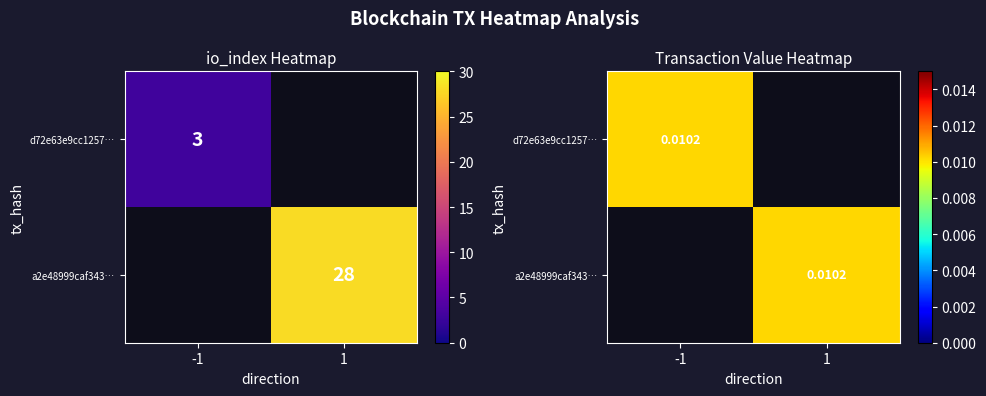

The a2e489999caf343951d540f93ea219110012d0a series shows 1 at direction. True or false?

True